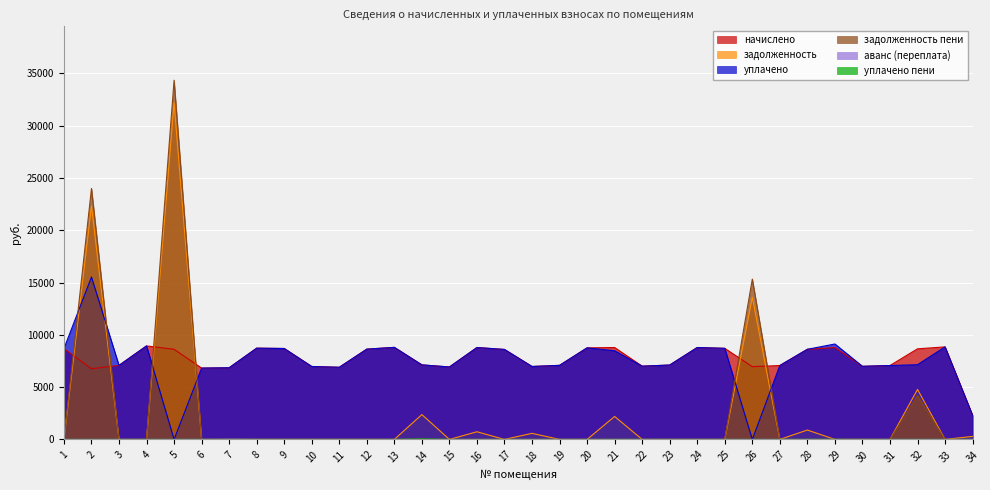

At which label does задолженность reach its peak?

5